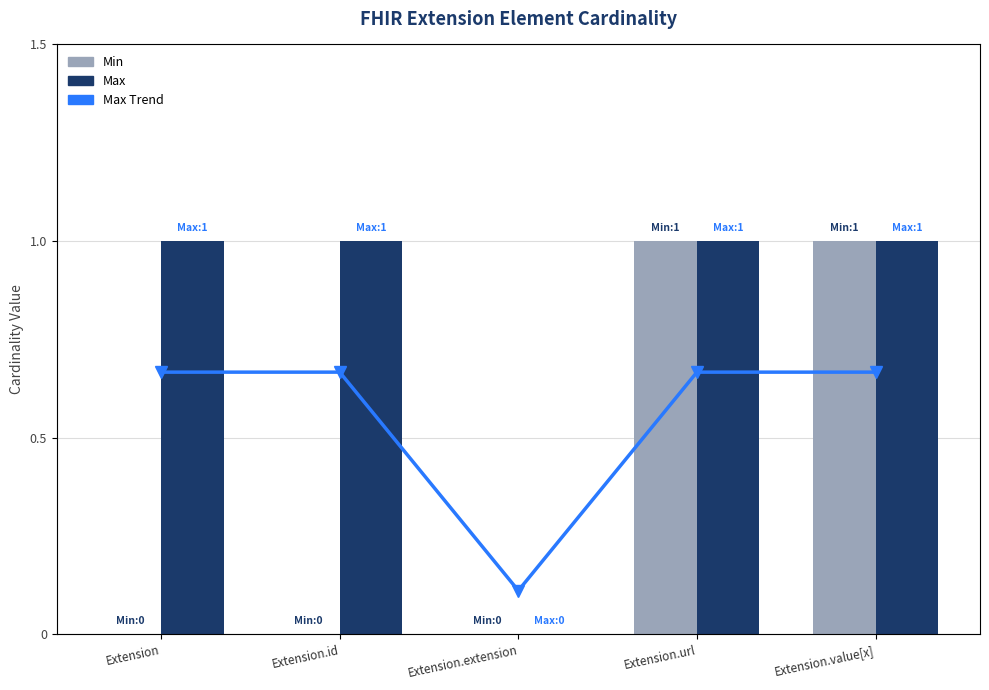

What is the label of the 1st bar from the right?

Extension.value[x]